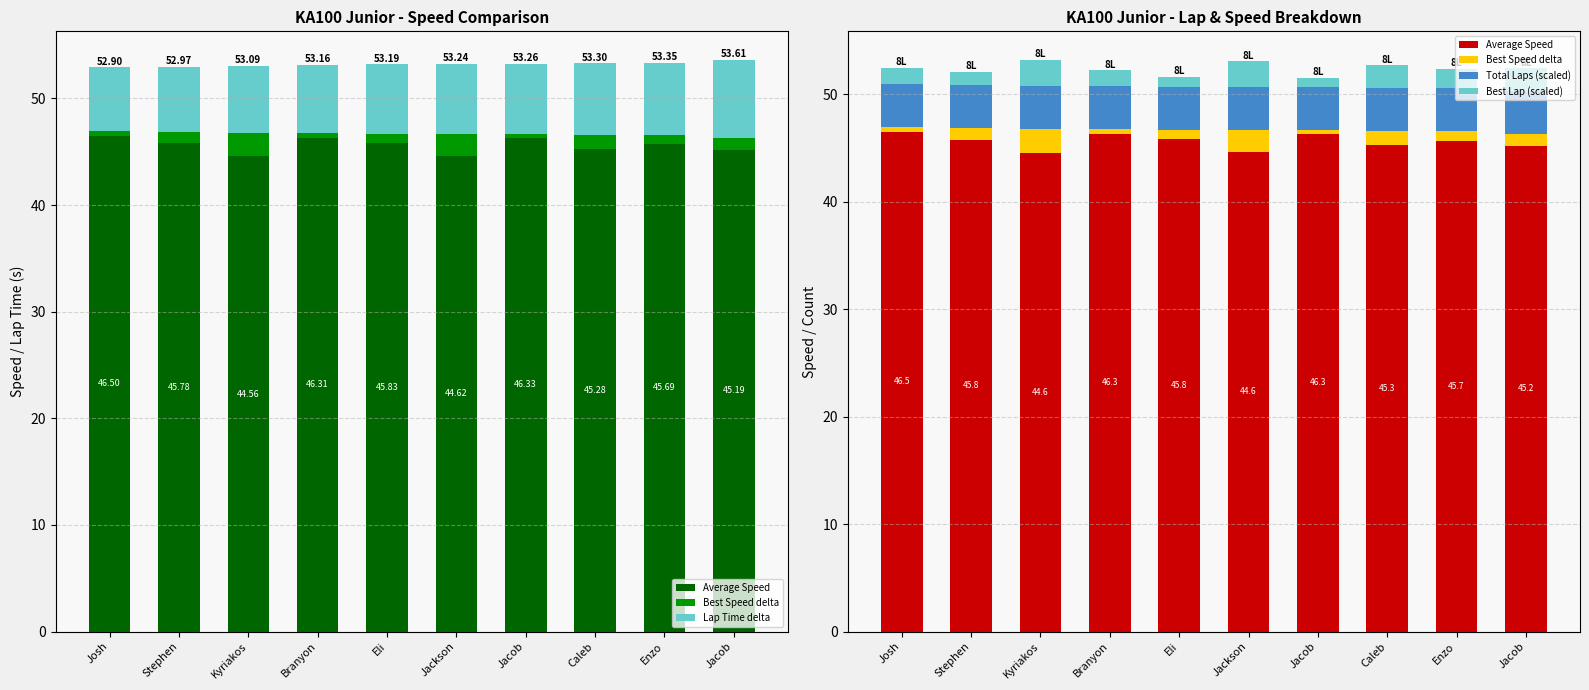

Are the bars horizontal?

No